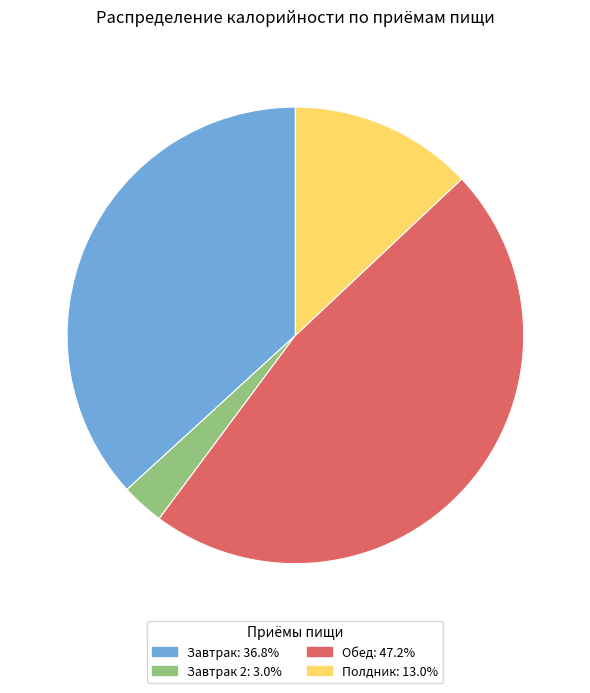

Approximately how many times larger is the value at Полдник: 13.0% compared to Завтрак: 36.8%?

0.4